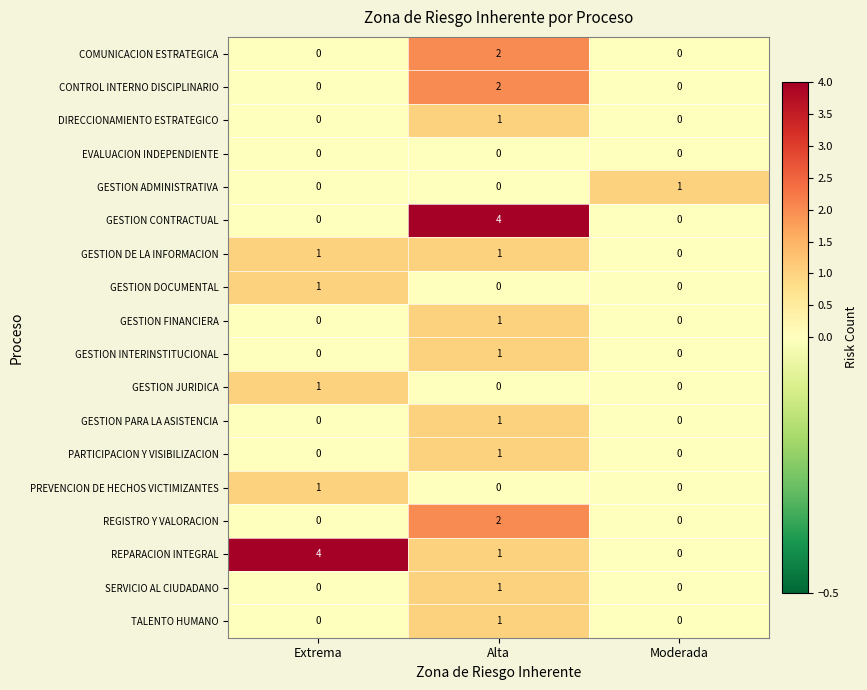

Between Extrema and Alta, which series saw the biggest shift?

GESTION CONTRACTUAL